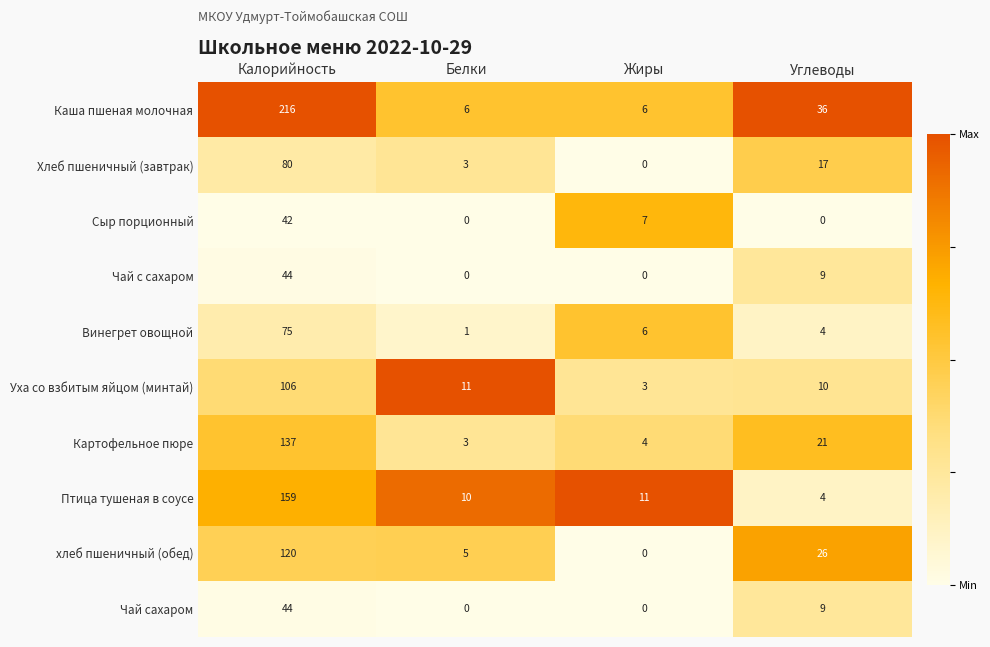

What is the average value of the Винегрет овощной series?

22